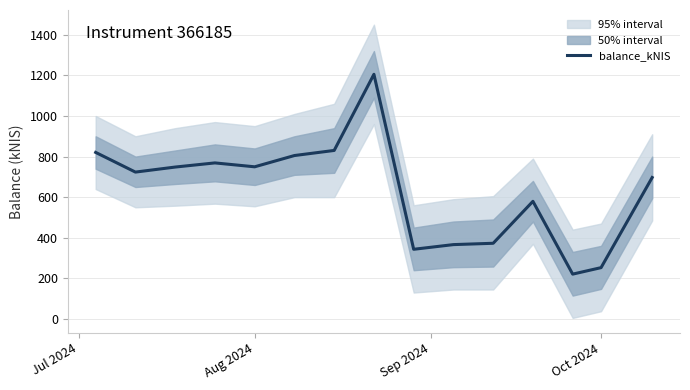

How many interior local peaks (higher than both neighbors) does the data have?

3